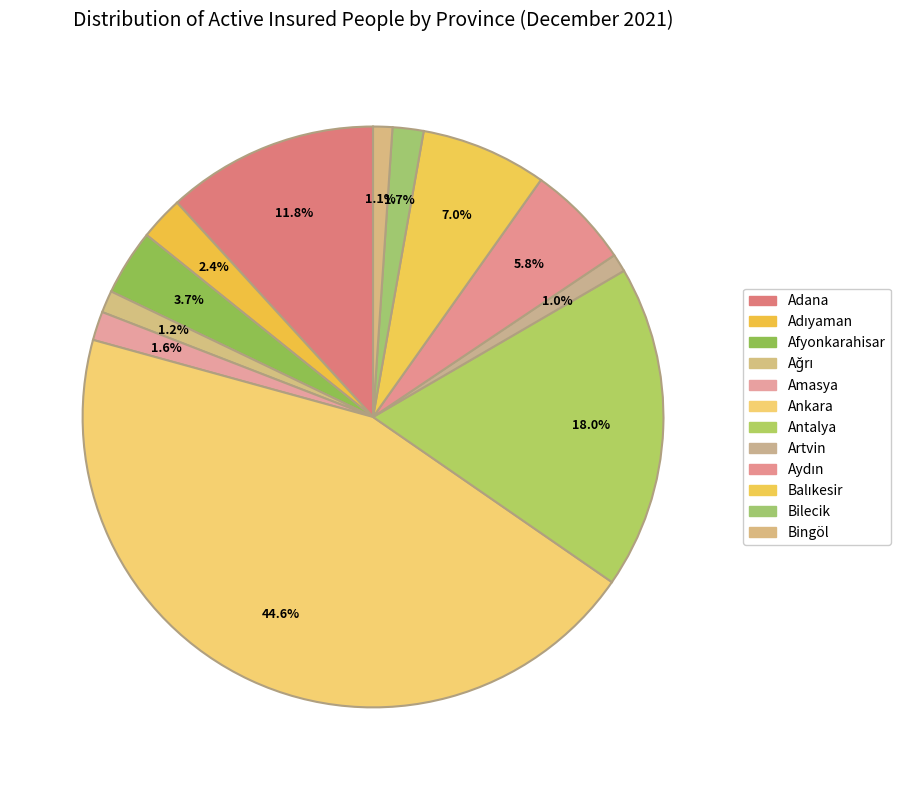

Combined, what portion of the pie is Ağrı and Bingöl?

2.3%